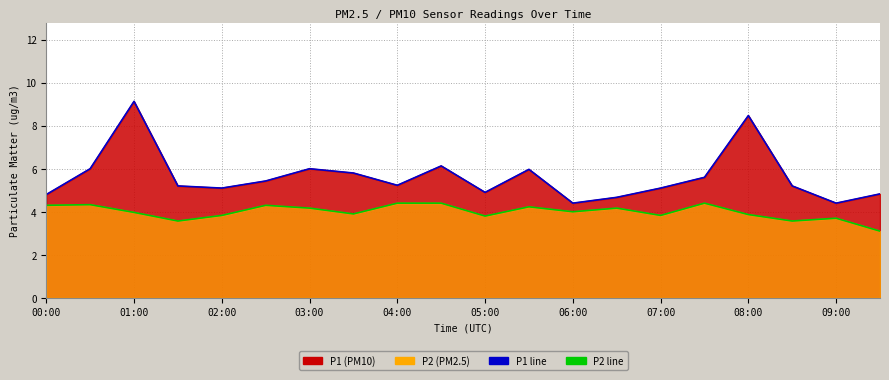

What is the approximate value of P1 (line) at 11?

6.0